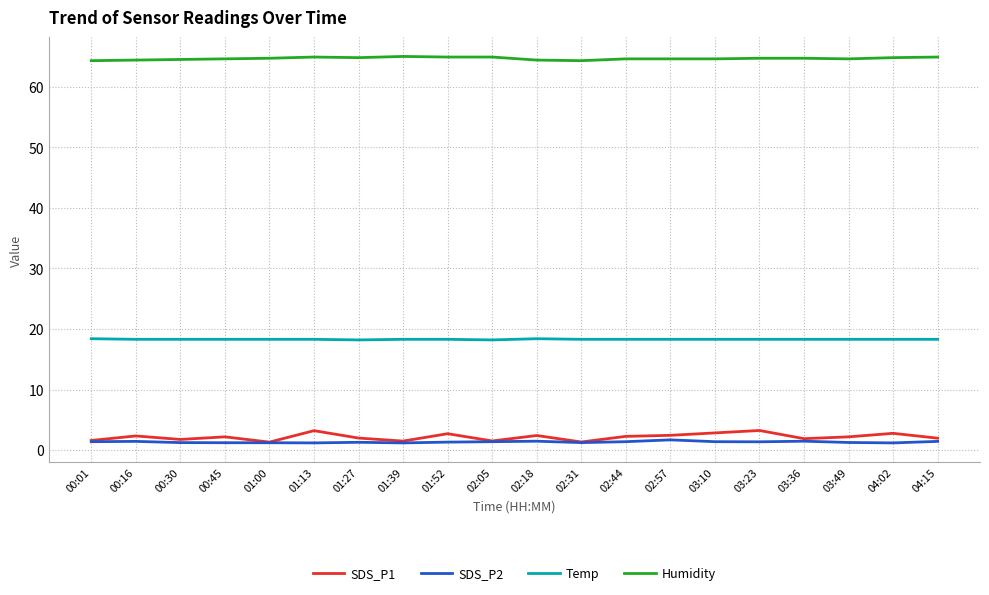

At how many categories does at least one series exceed 48?

20